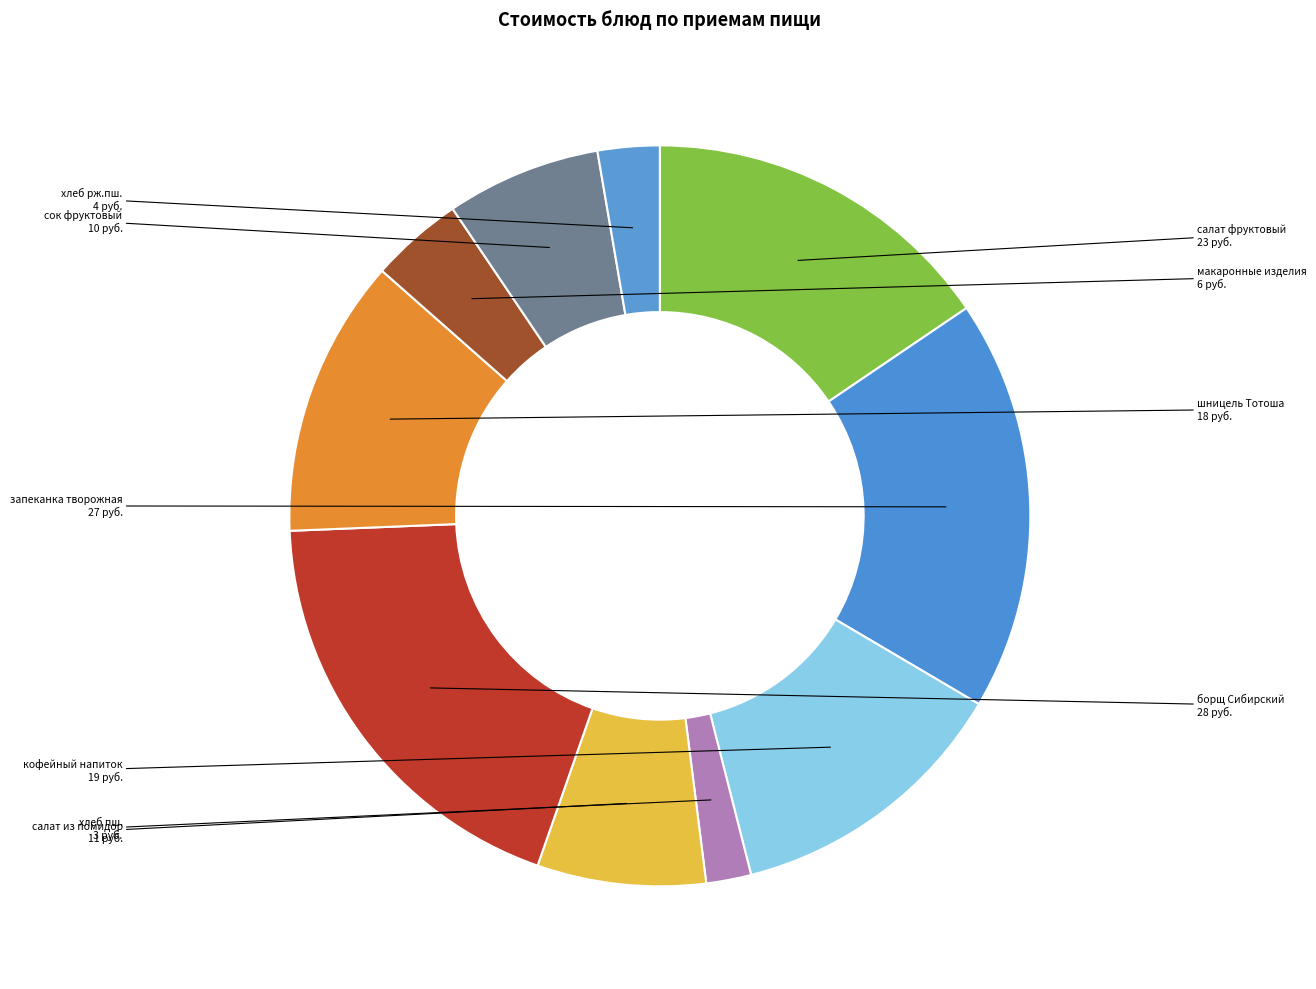

Do шницель Тотоша and хлеб пш. together represent more than half of the pie?

No